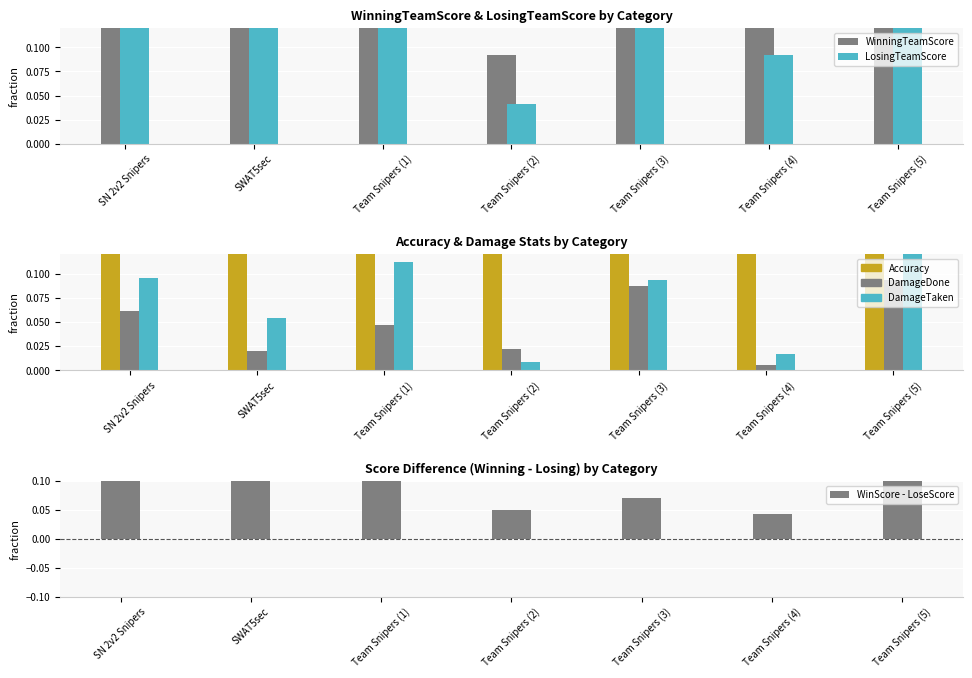

Are the bars horizontal?

No